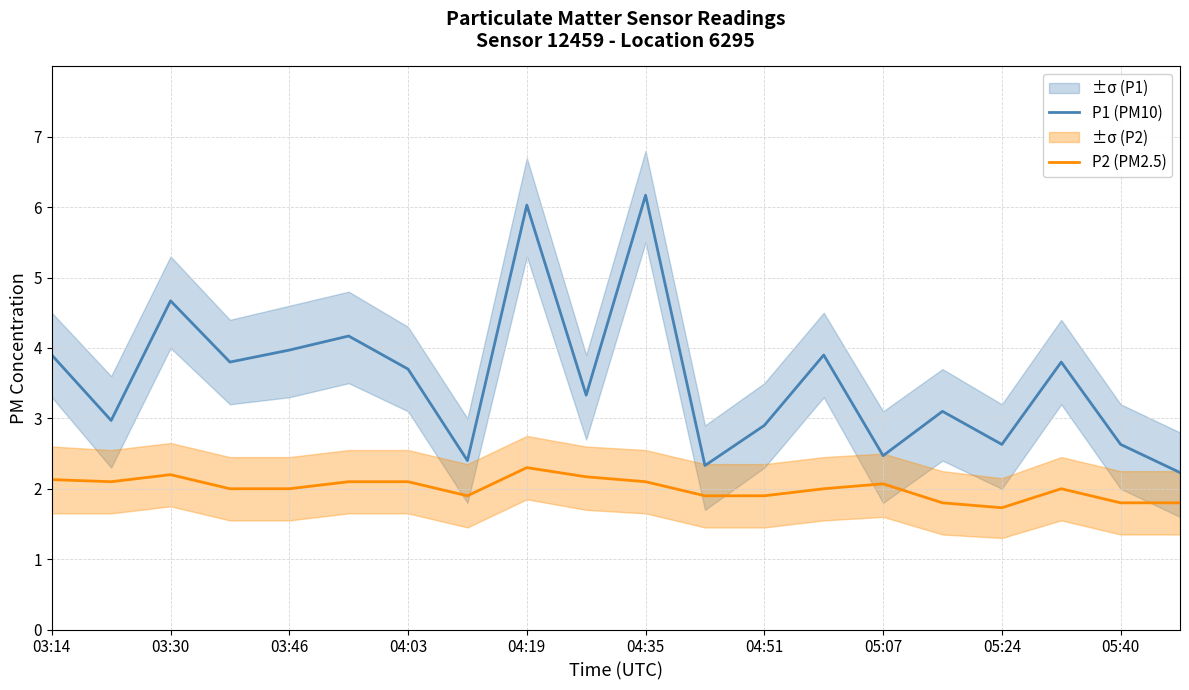

At which category does P1 (PM10) reach its first local peak?

03:30